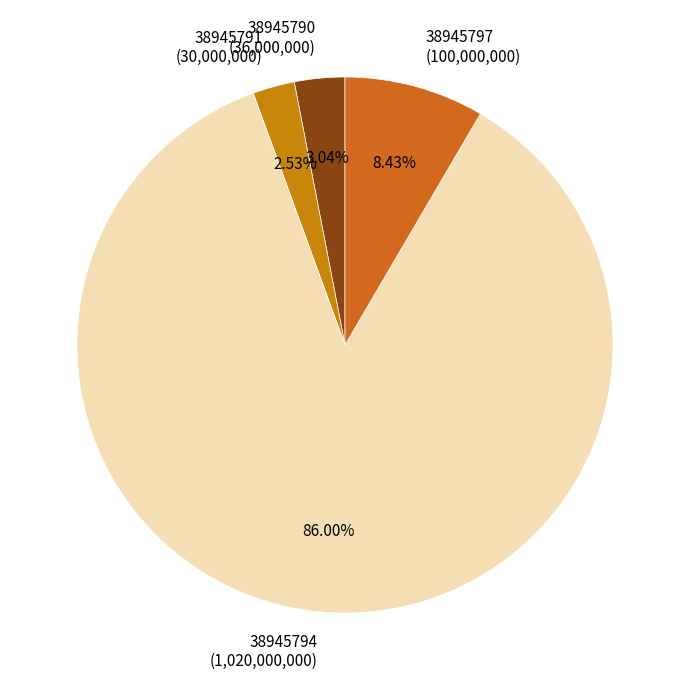

Rank the categories by value from lowest to highest.

38945791, 38945790, 38945797, 38945794